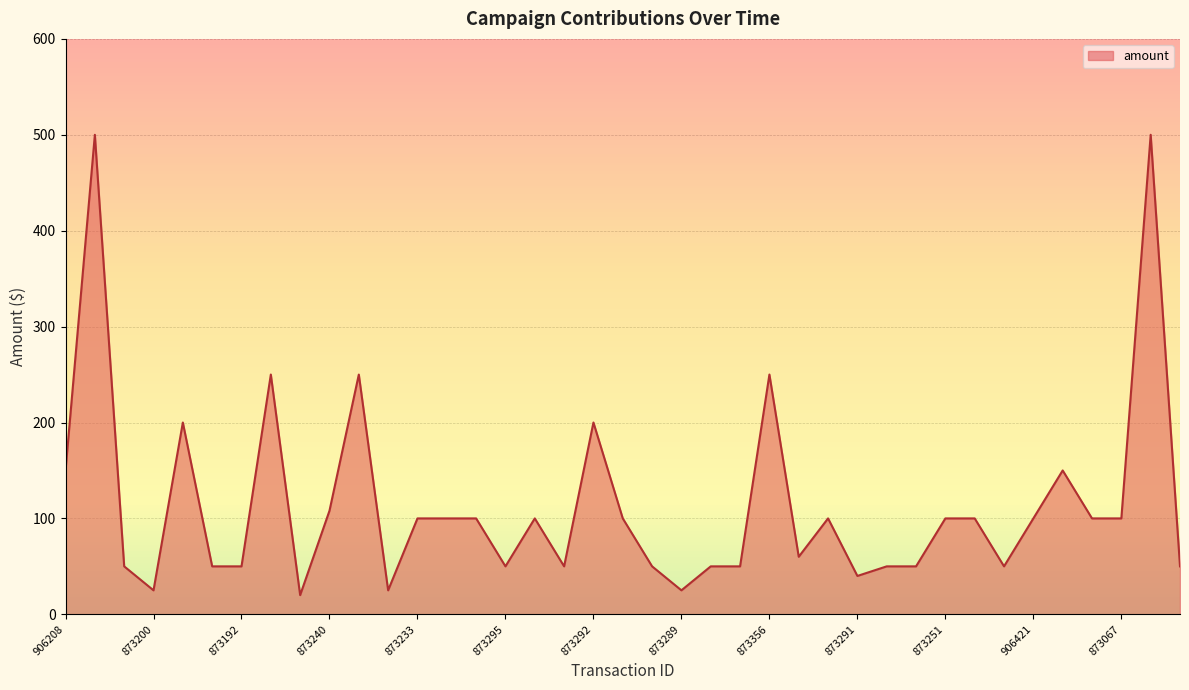

What is the greatest value displayed?

500